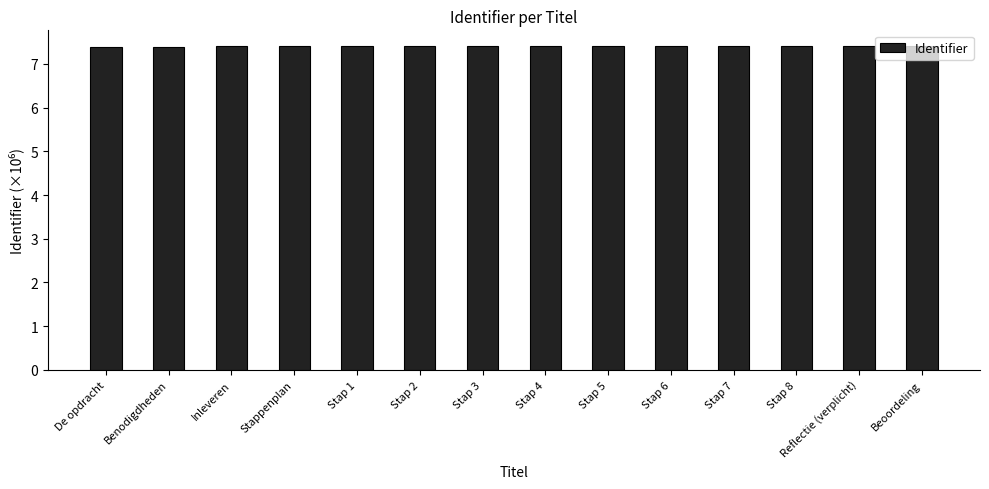

What is the minimum value shown in the chart?

7.4